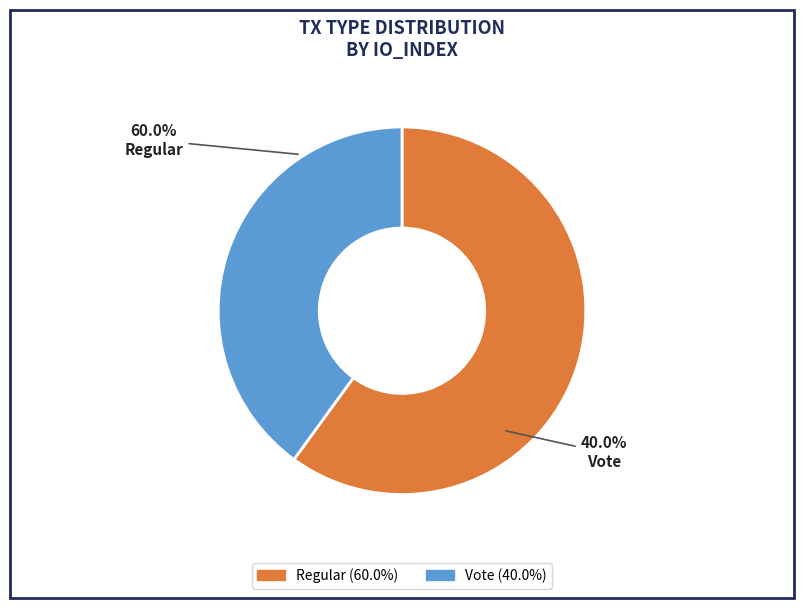

Count the number of slices in the pie.

2